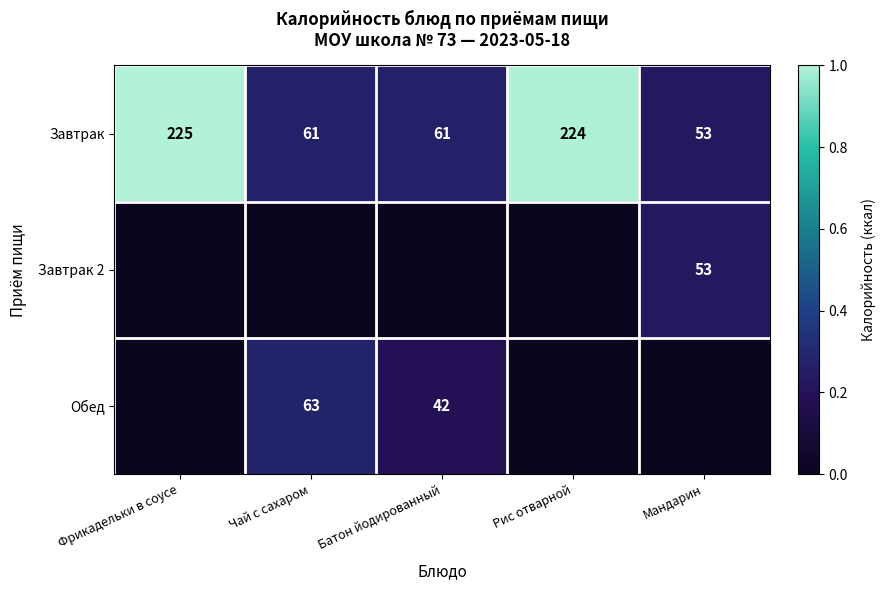

Which category has the lowest value across all series?

Фрикадельки в соусе